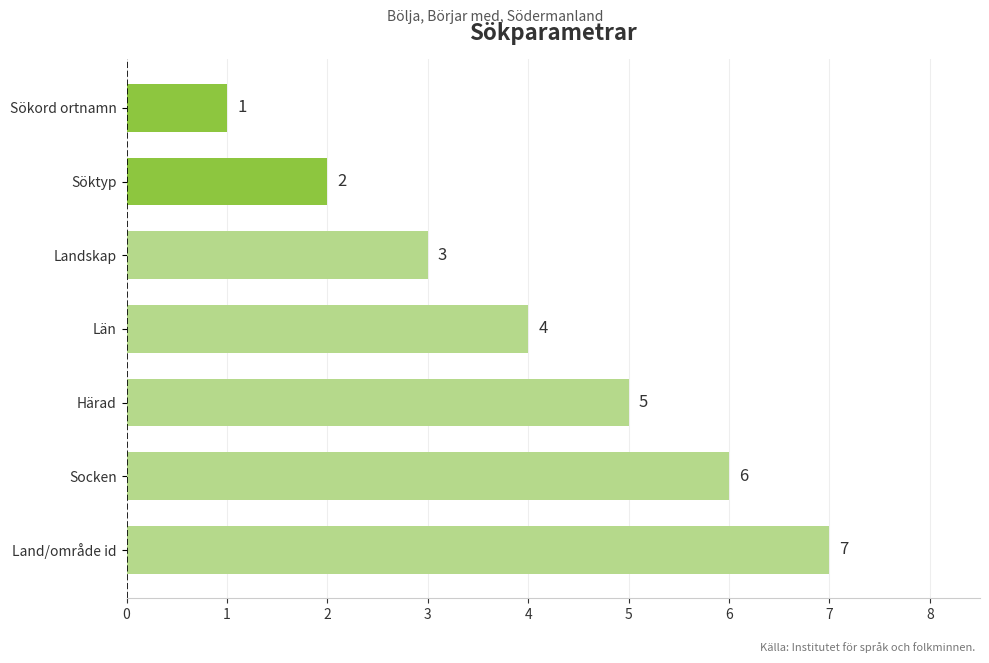

What is the change in value from Sökord ortnamn to Socken?

+5